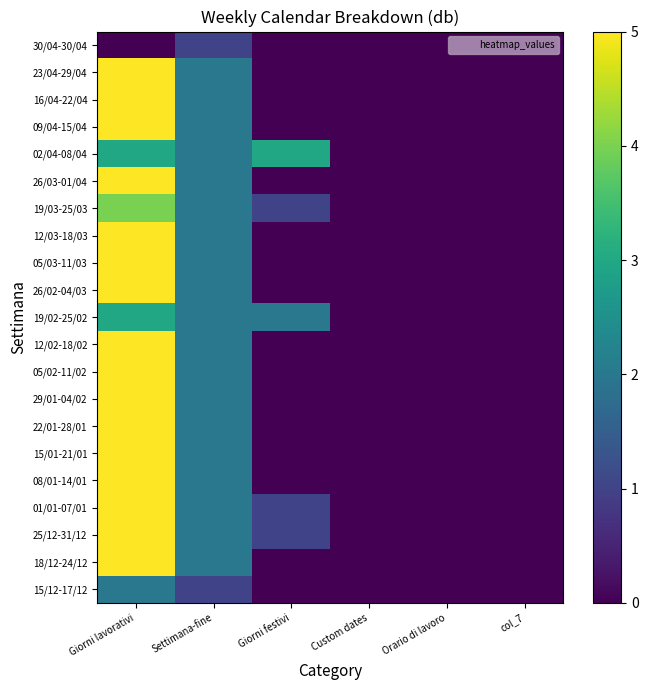

How many data points does each series have?

6